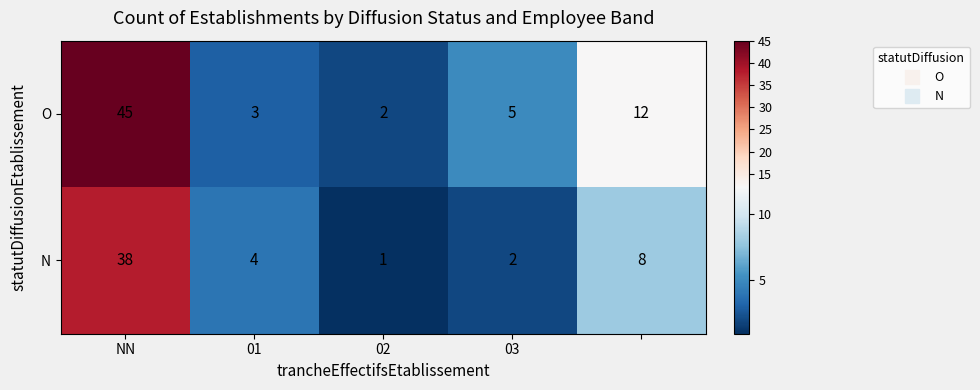

Which series has the largest total across all categories?

O